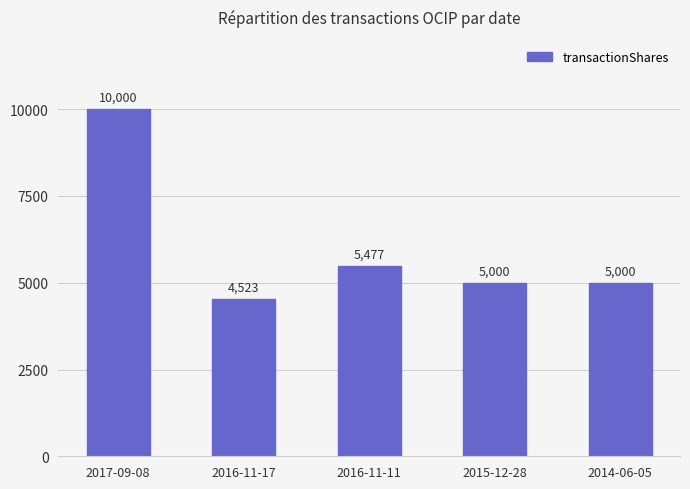

The value at 2017-09-08 is 10000. True or false?

True